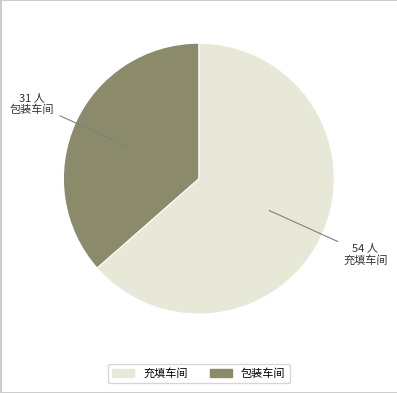

Which slice is the largest?

充填车间